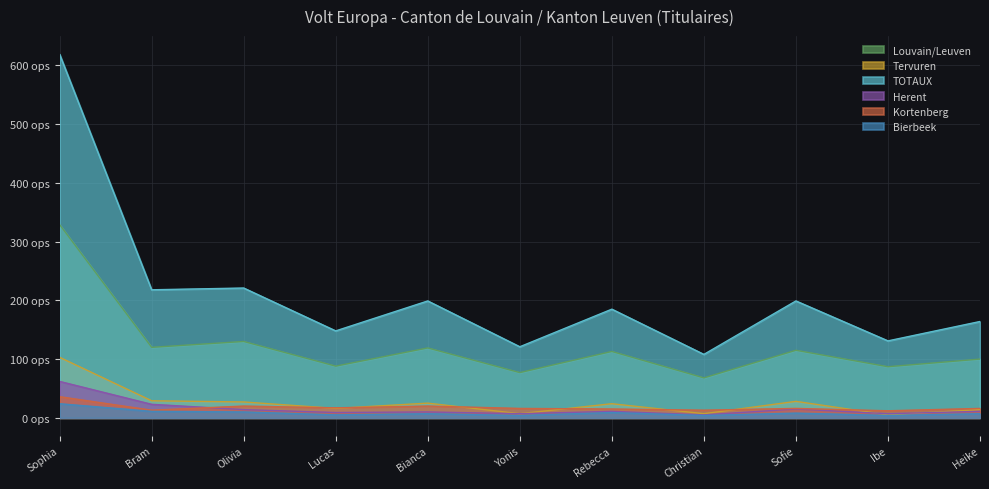

Where does the Herent series first go above 11?

Sophia